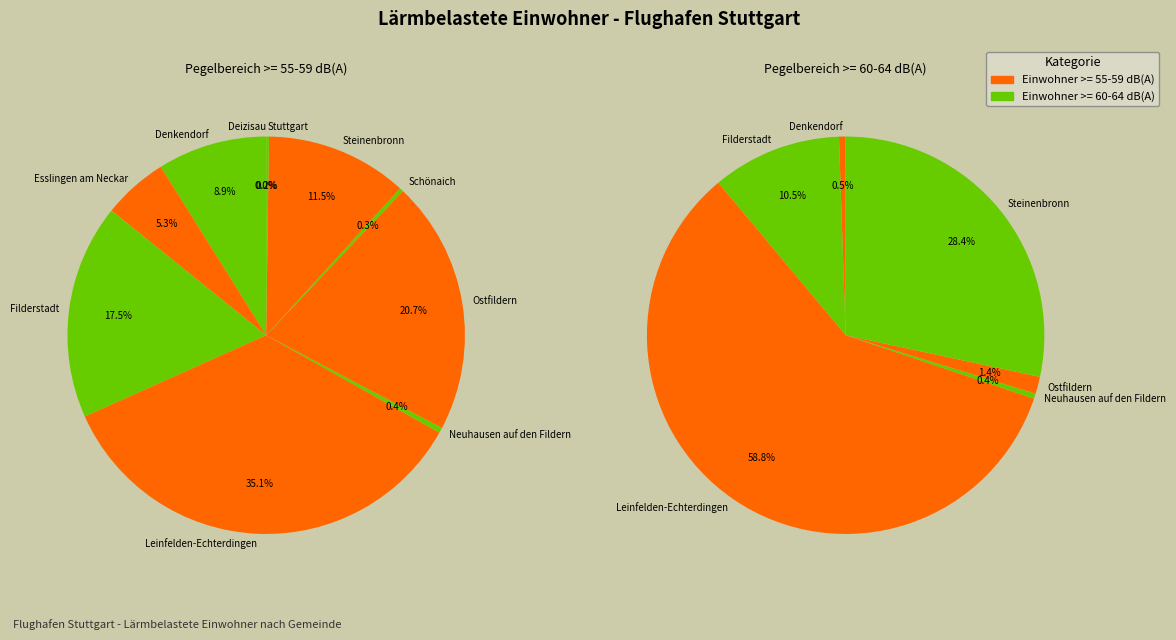

Is it true that Leinfelden-Echterdingen is 27% of the pie?

False